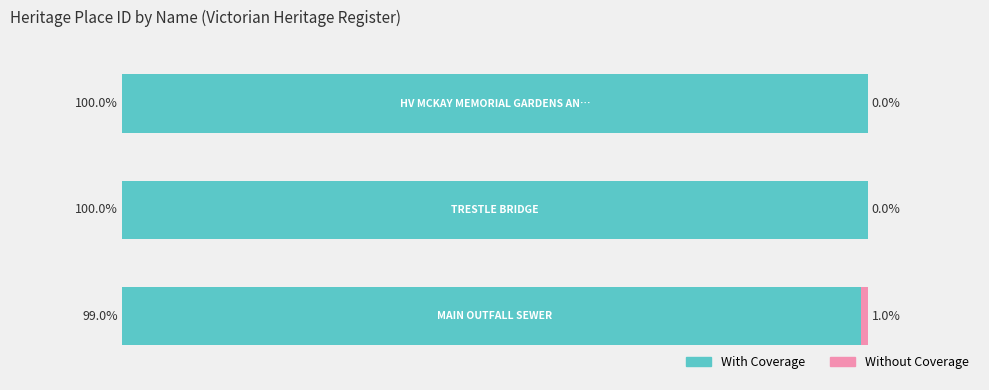

Which series has the largest total across all categories?

With Coverage